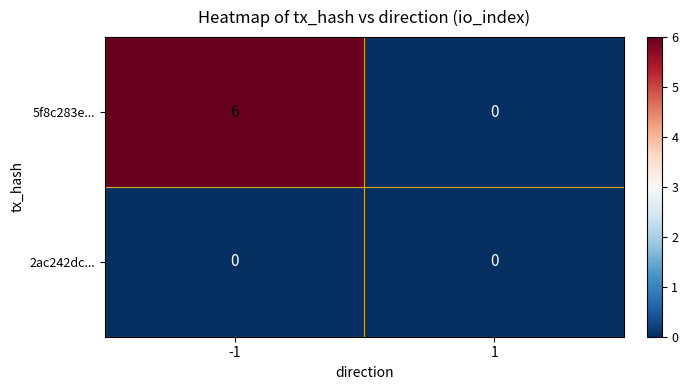

The value of 2ac242dc... at -1 is 0. True or false?

True